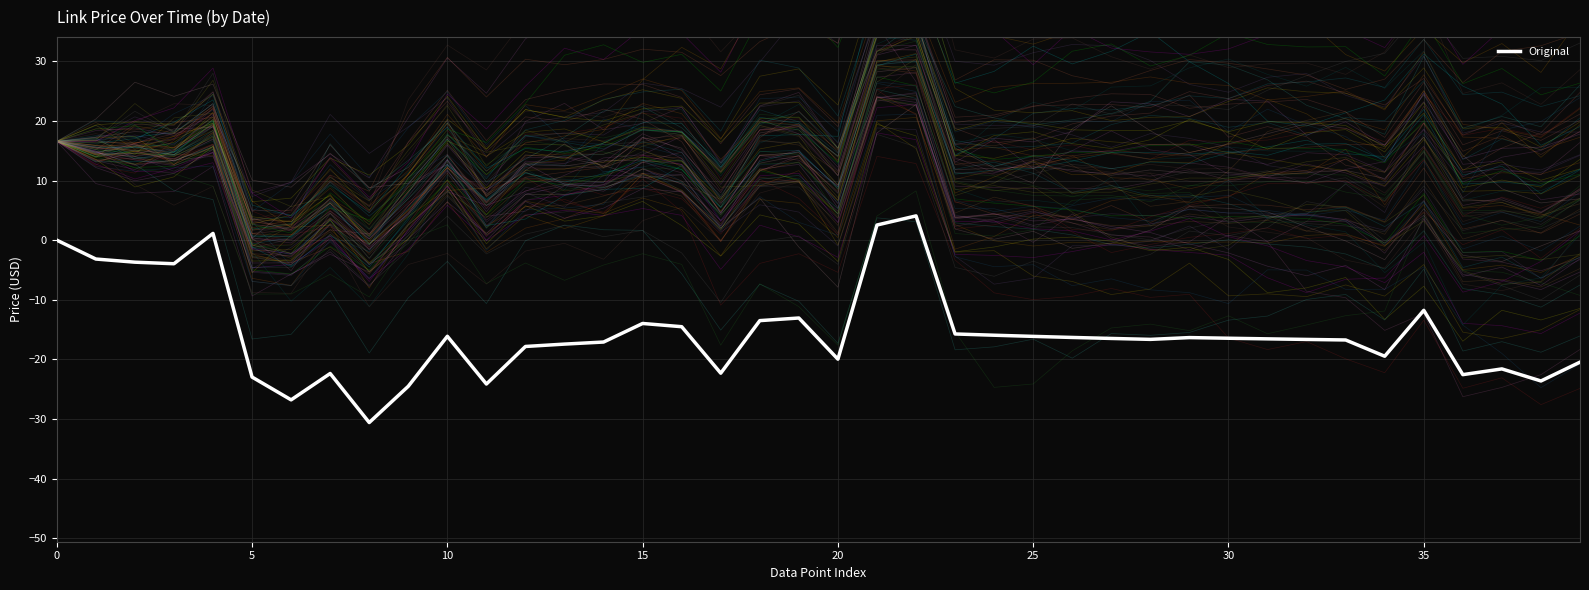

How many series are shown in this chart?

1